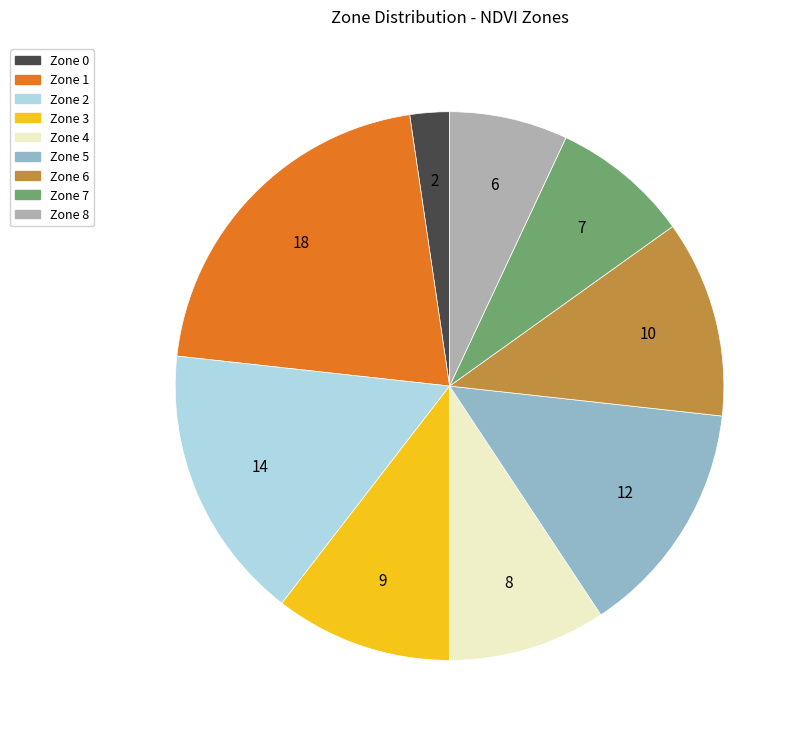

Count the number of slices in the pie.

9